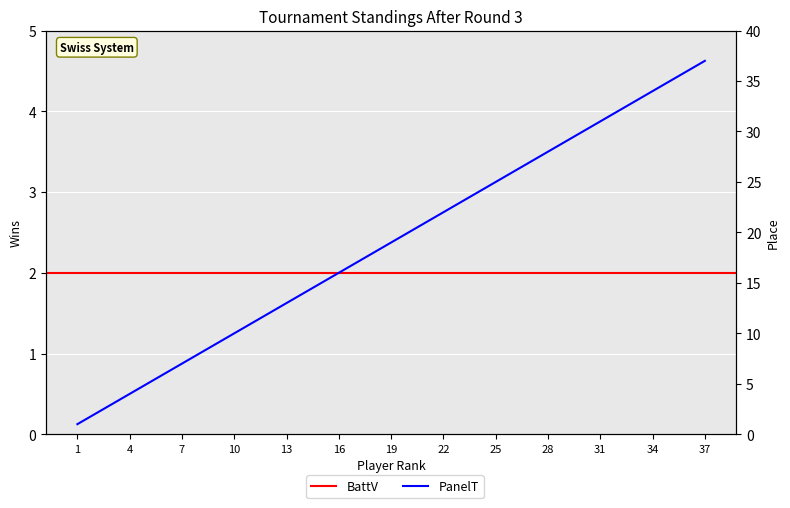

True or false: the data has more than 0 interior local peaks.

False